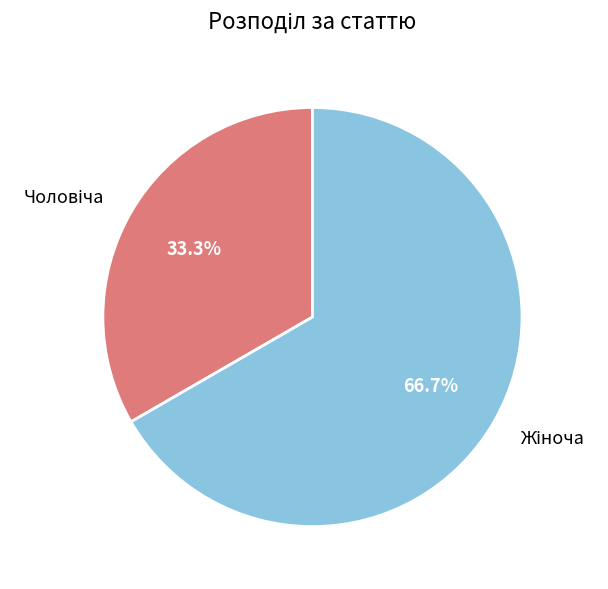

Does any single category account for the majority?

Yes